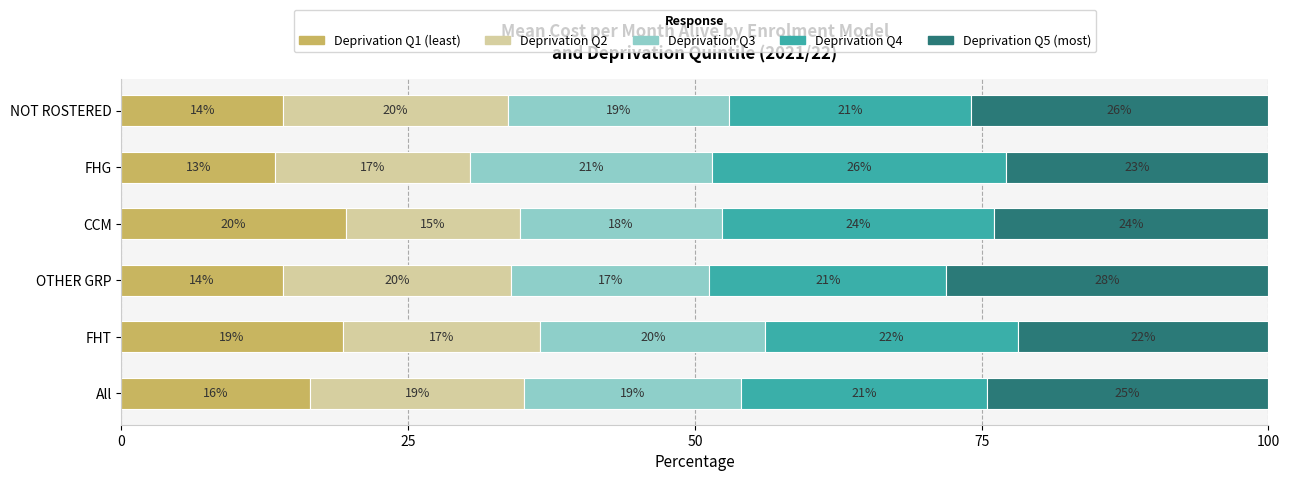

Is it true that Deprivation Q1 (least) equals 19.3 at FHT?

True